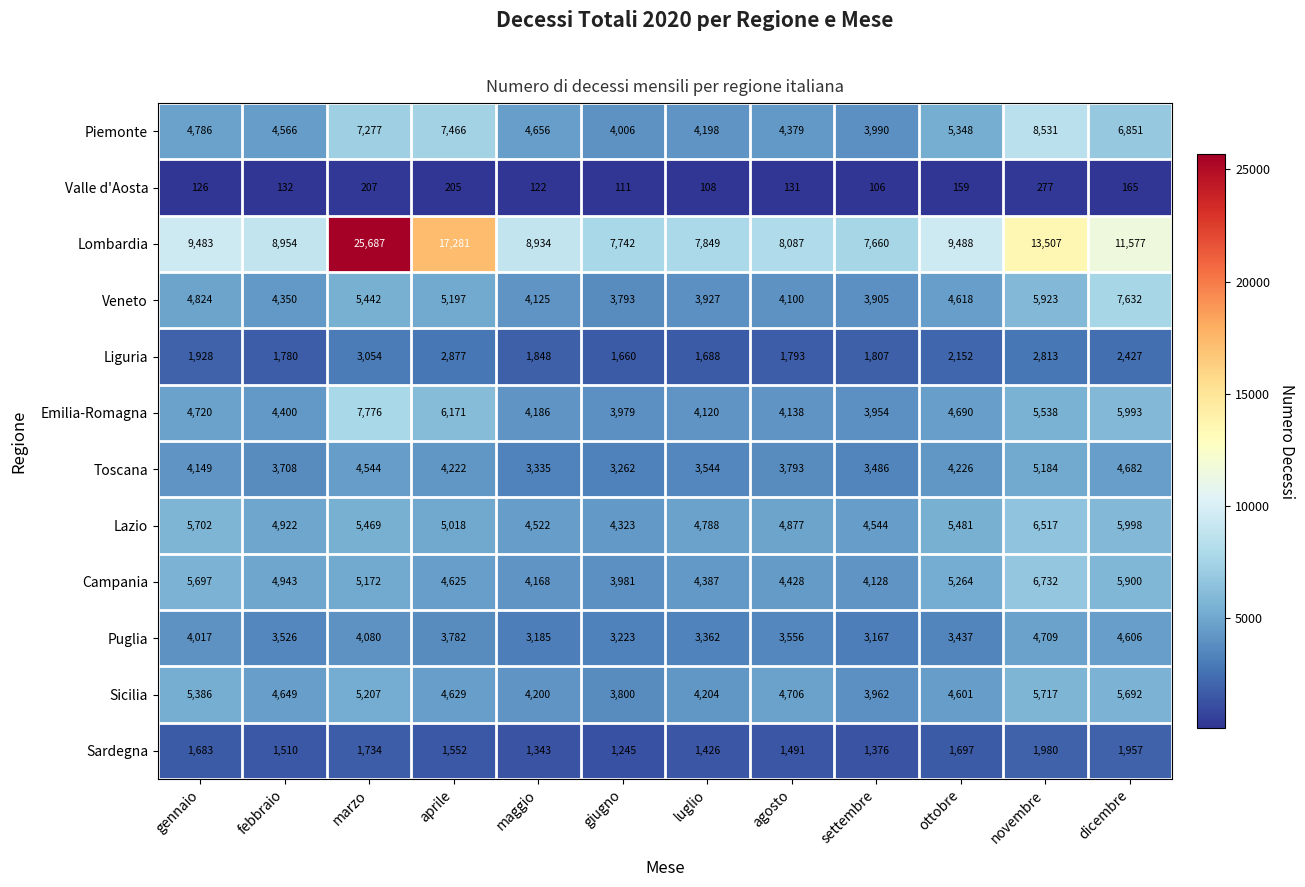

At how many categories does at least one series exceed 8675?

8